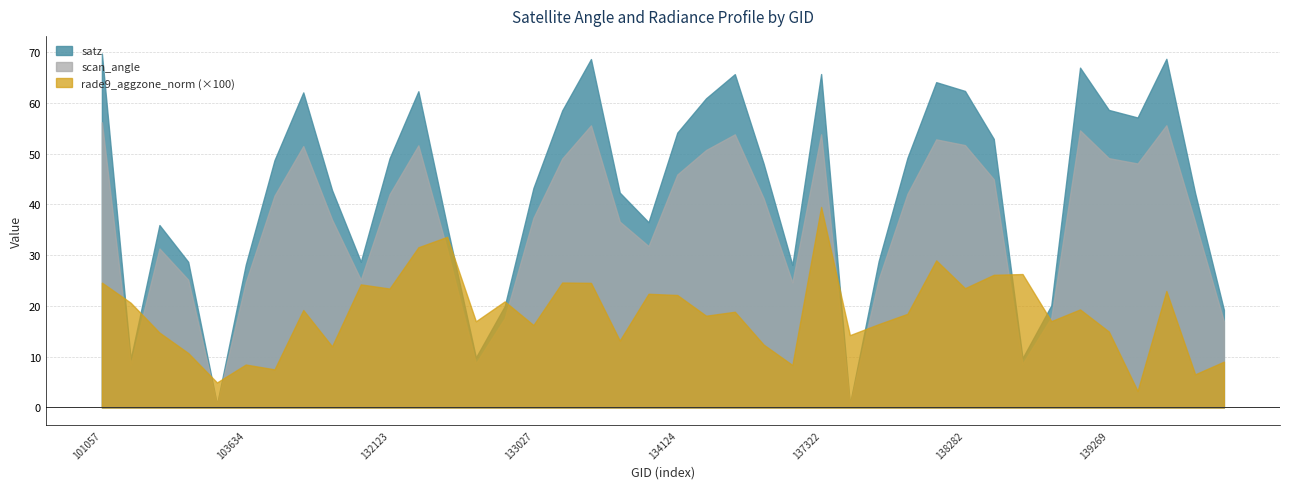

Rank the categories by scan_angle value from lowest to highest.

103515, 137715, 102911, 138688, 132669, 139672, 132847, 138881, 134505, 103634, 103396, 131947, 137903, 132488, 103031, 133946, 139475, 133404, 104346, 133027, 134322, 103752, 132123, 138092, 138296, 134124, 139283, 133209, 139269, 134138, 103868, 132296, 138282, 138105, 134308, 137322, 139094, 133392, 139462, 101057